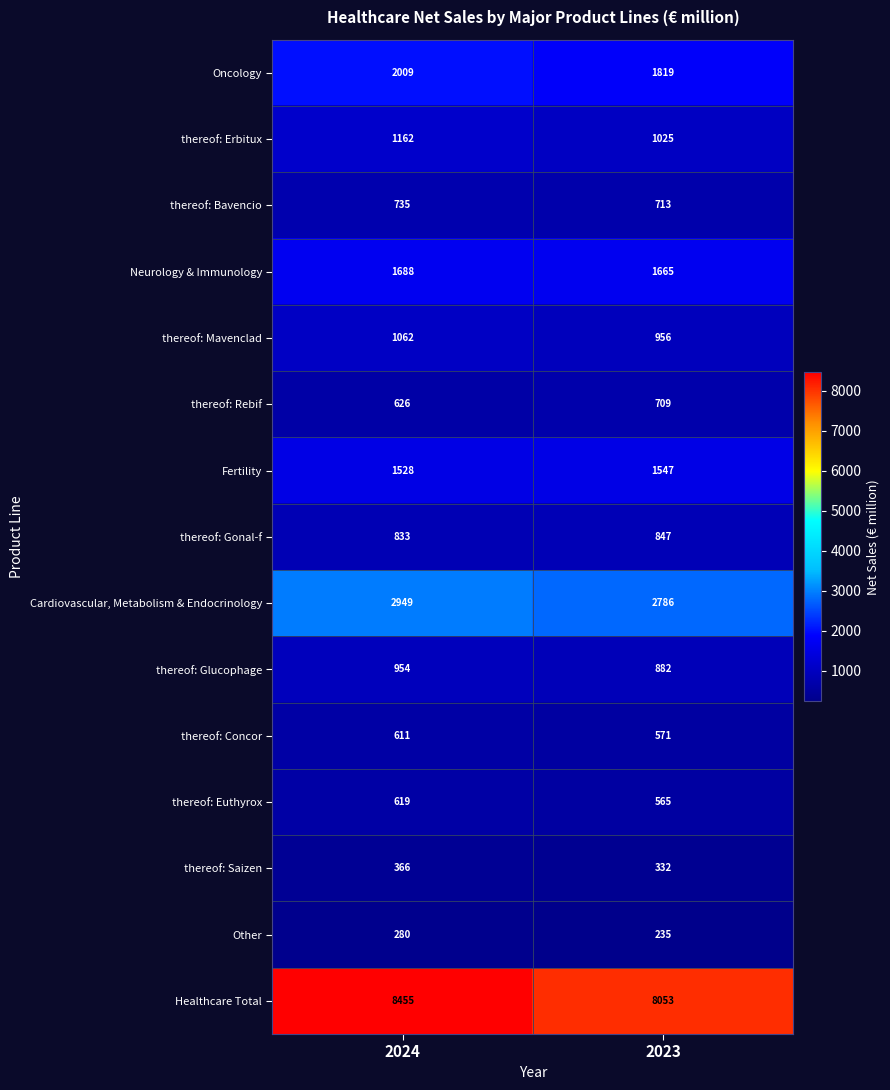

What is the maximum value for Cardiovascular, Metabolism & Endocrinology?

2949